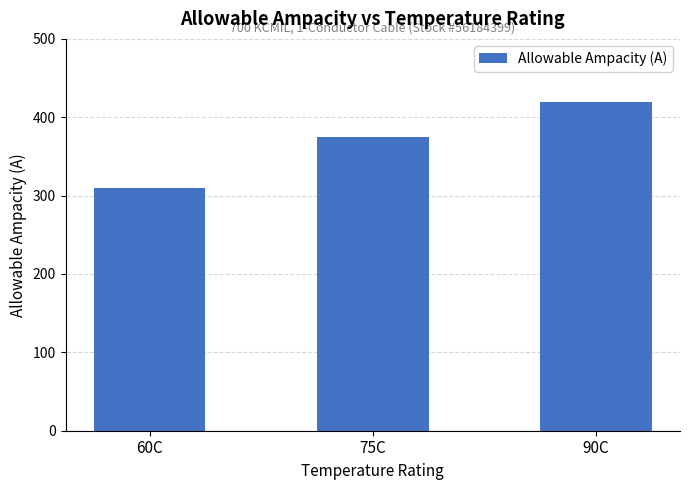

Reading left to right, extract all data points from this chart.

310	375	420